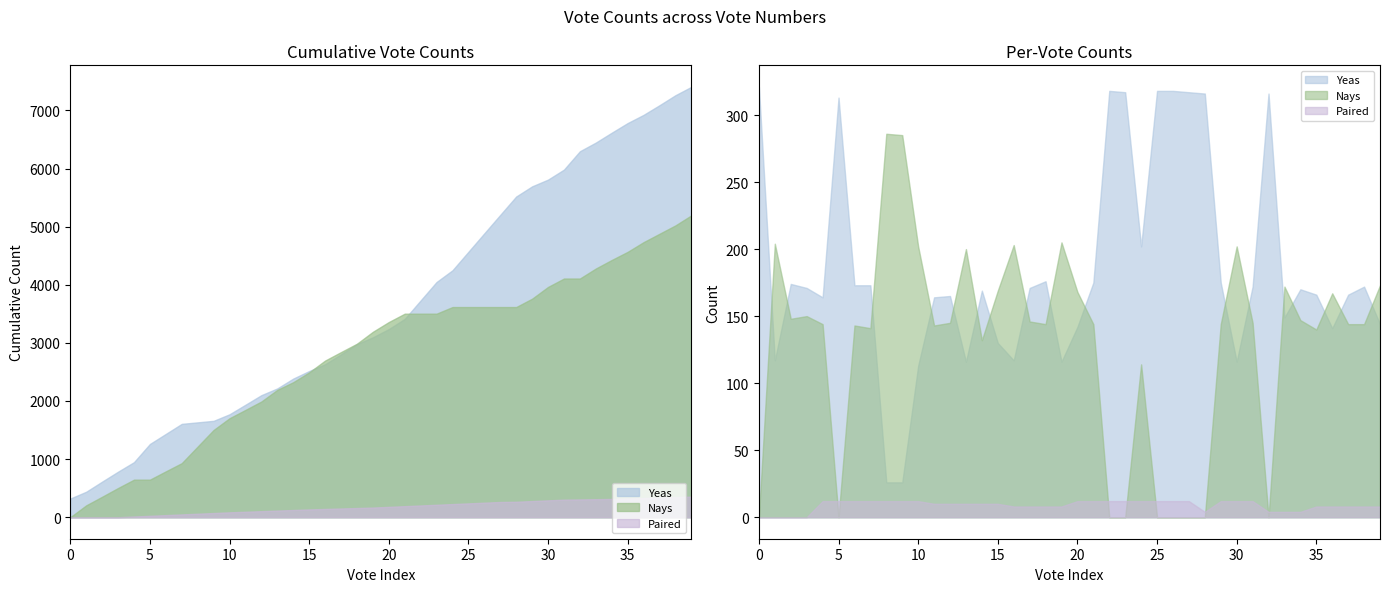

List the series in order of their overall mean, lowest first.

Paired, Nays, Yeas